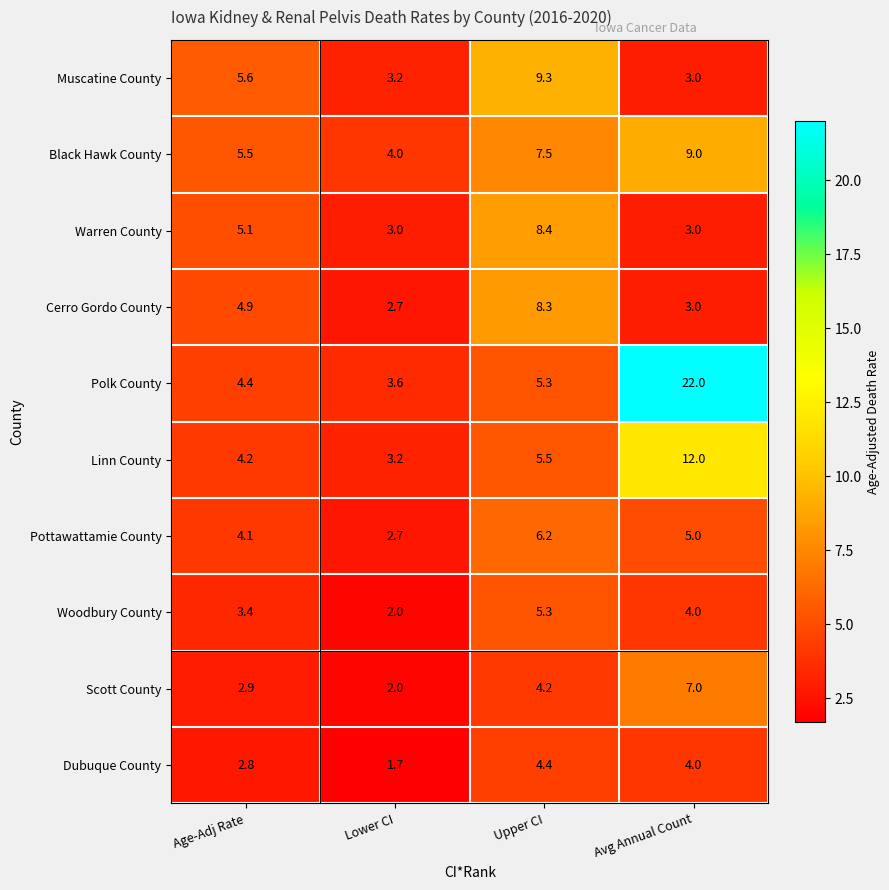

What is the difference between the second highest and second lowest values in the Cerro Gordo County series?

1.9